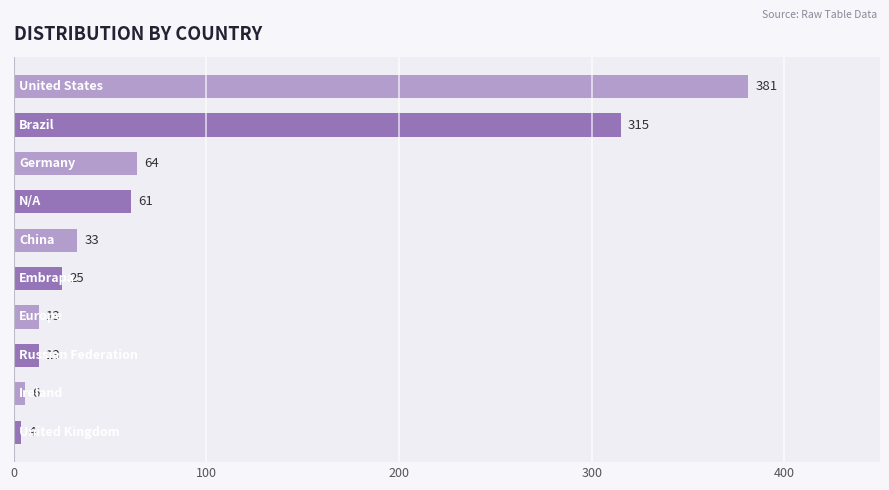

What is the average value?

92